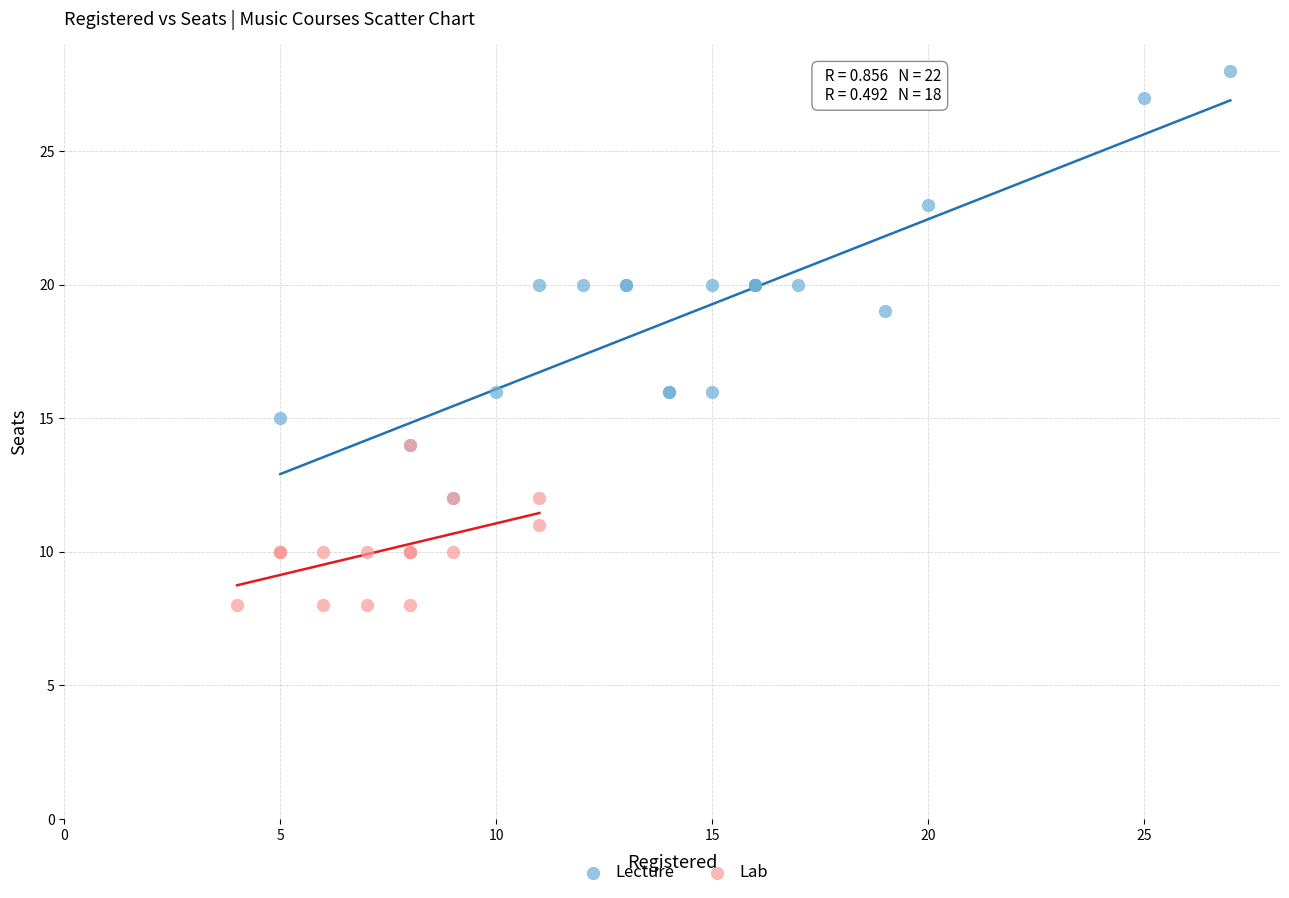

Which series reaches the minimum Y coordinate?

Lab